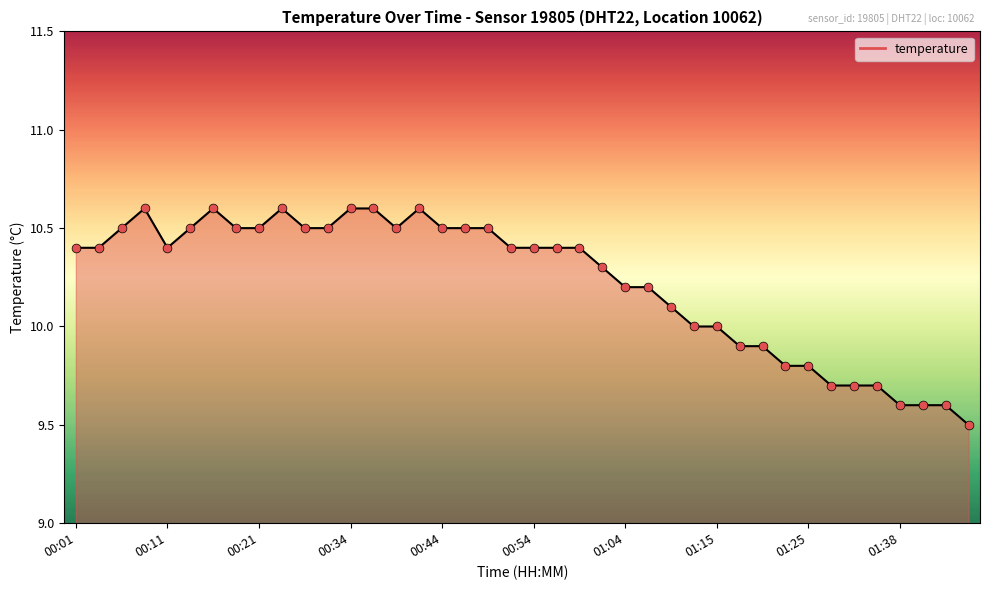

Is it true that the value at 01:04 is 10.2?

True